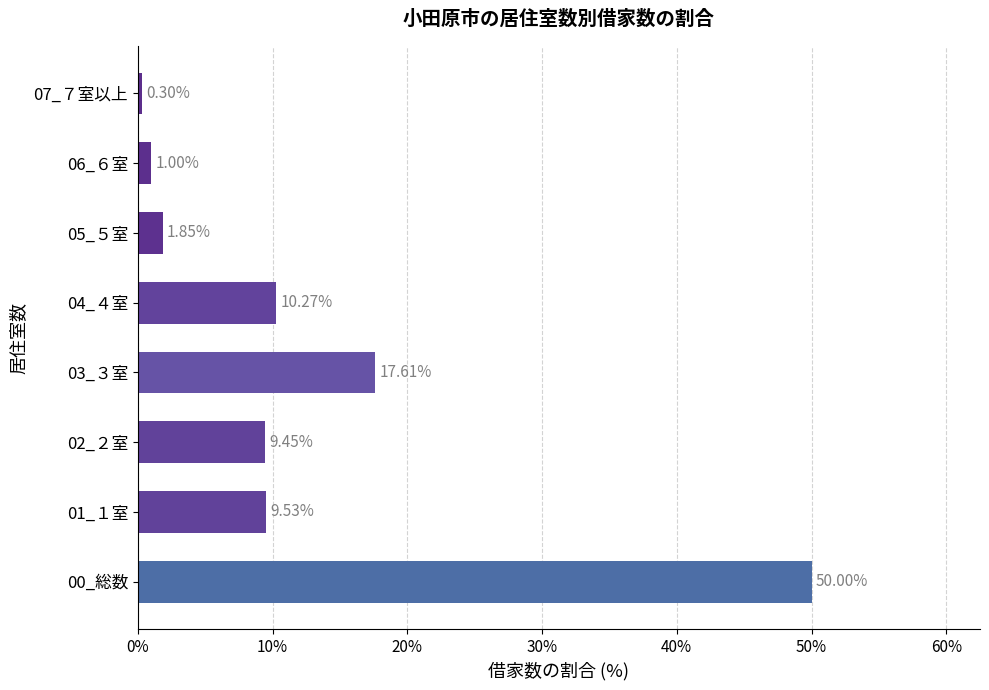

How many bars are there in total?

8